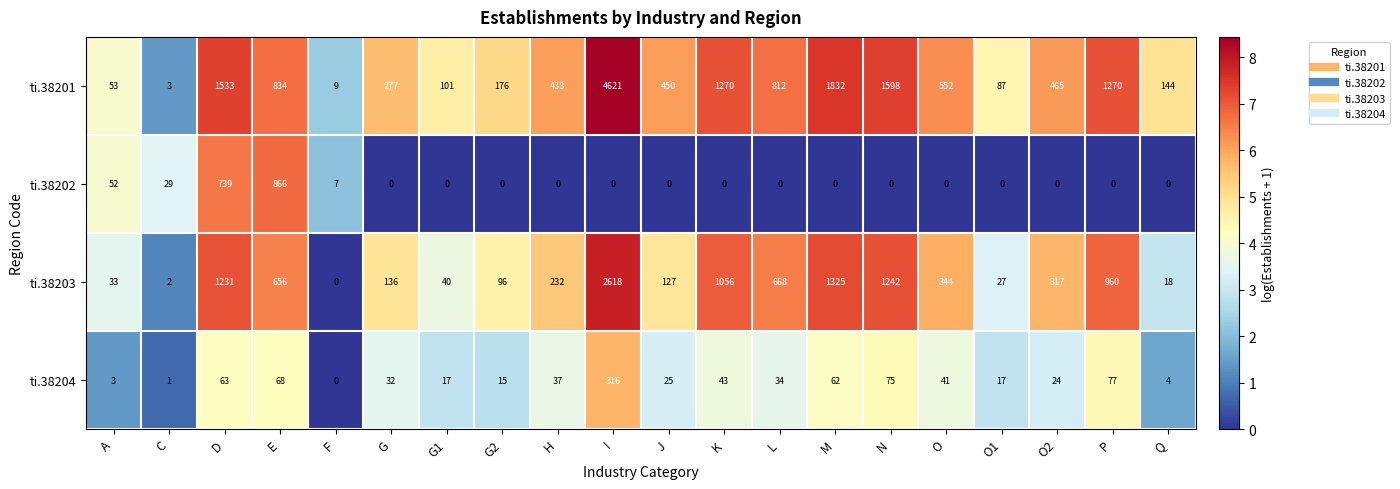

What is the average value of the ti.38203 series?

556